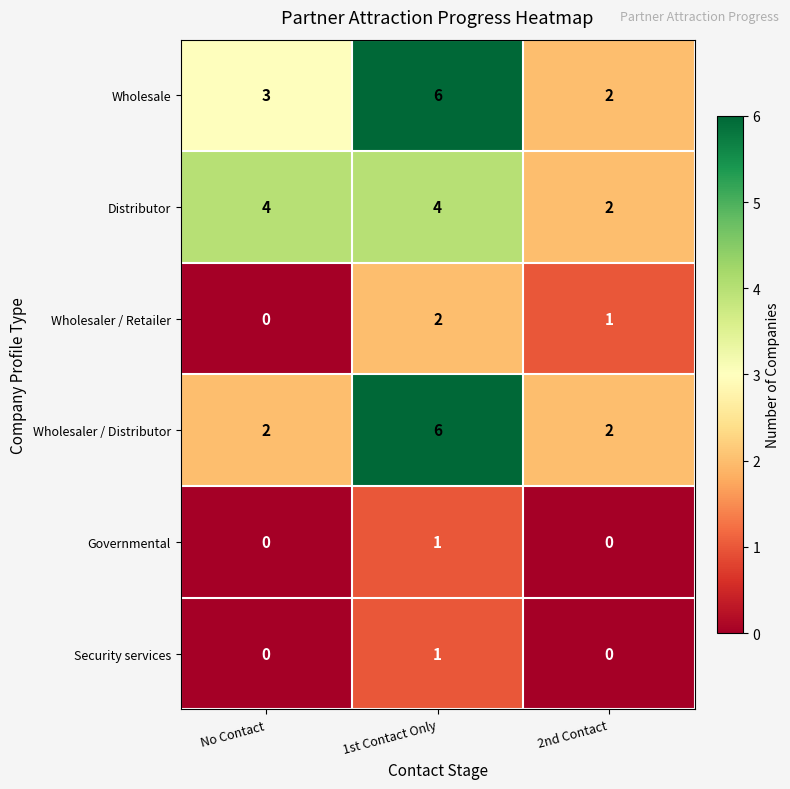

Which series has the largest total across all categories?

Wholesale